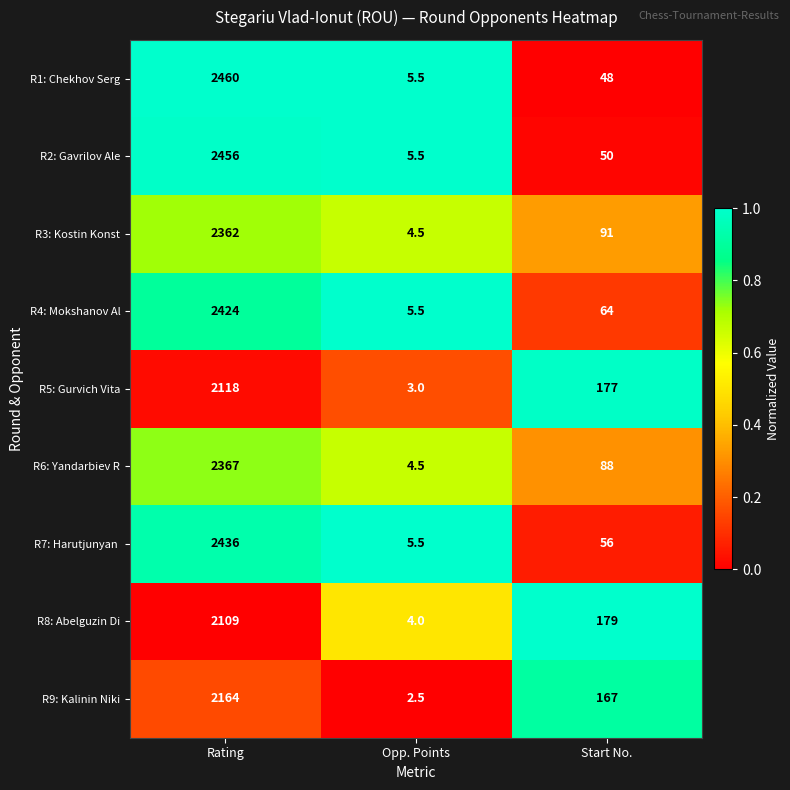

Which label corresponds to the smallest value in the chart?

Opp. Points